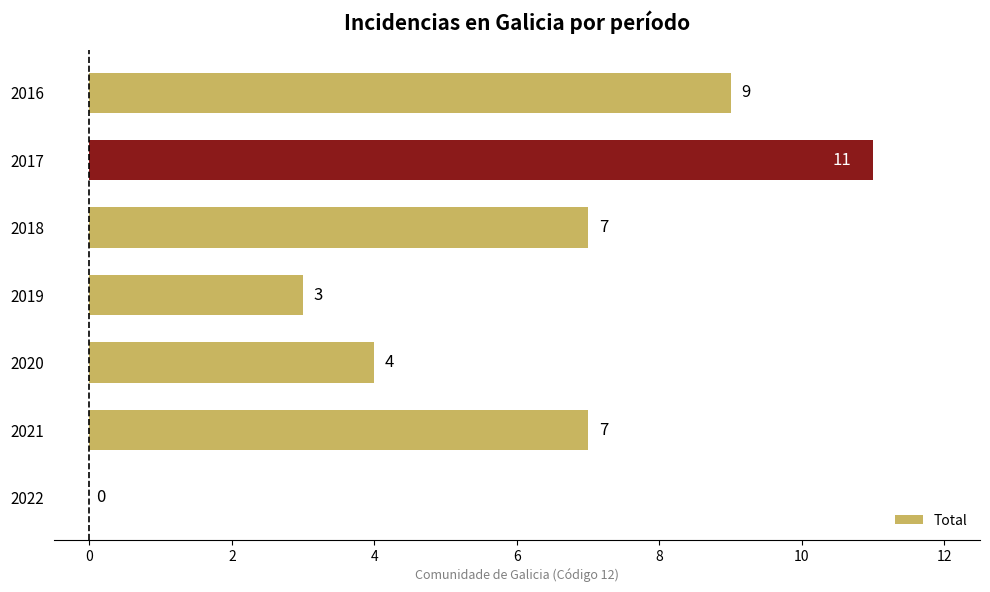

What is the change in value from 2022 to 2019?

+3